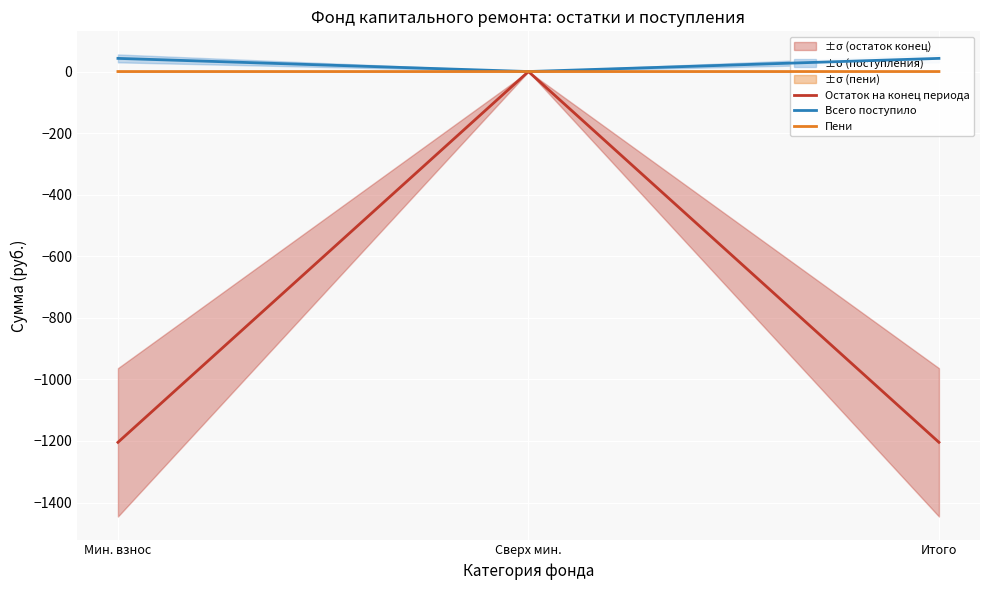

List the labels in order of Пени value, smallest first.

Сверх мин., Мин. взнос, Итого